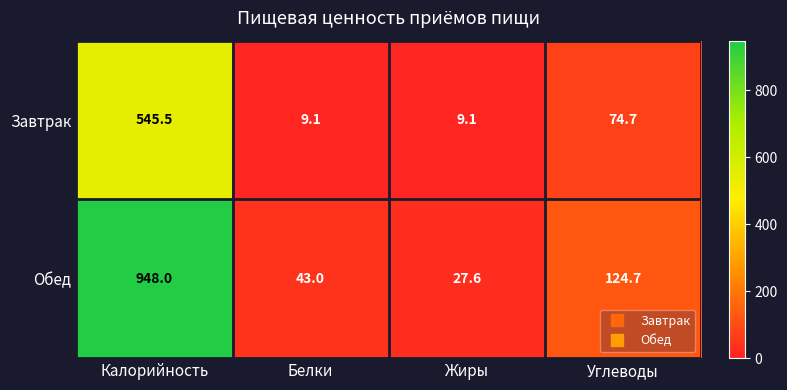

What is the total value across all series at Белки?

52.1